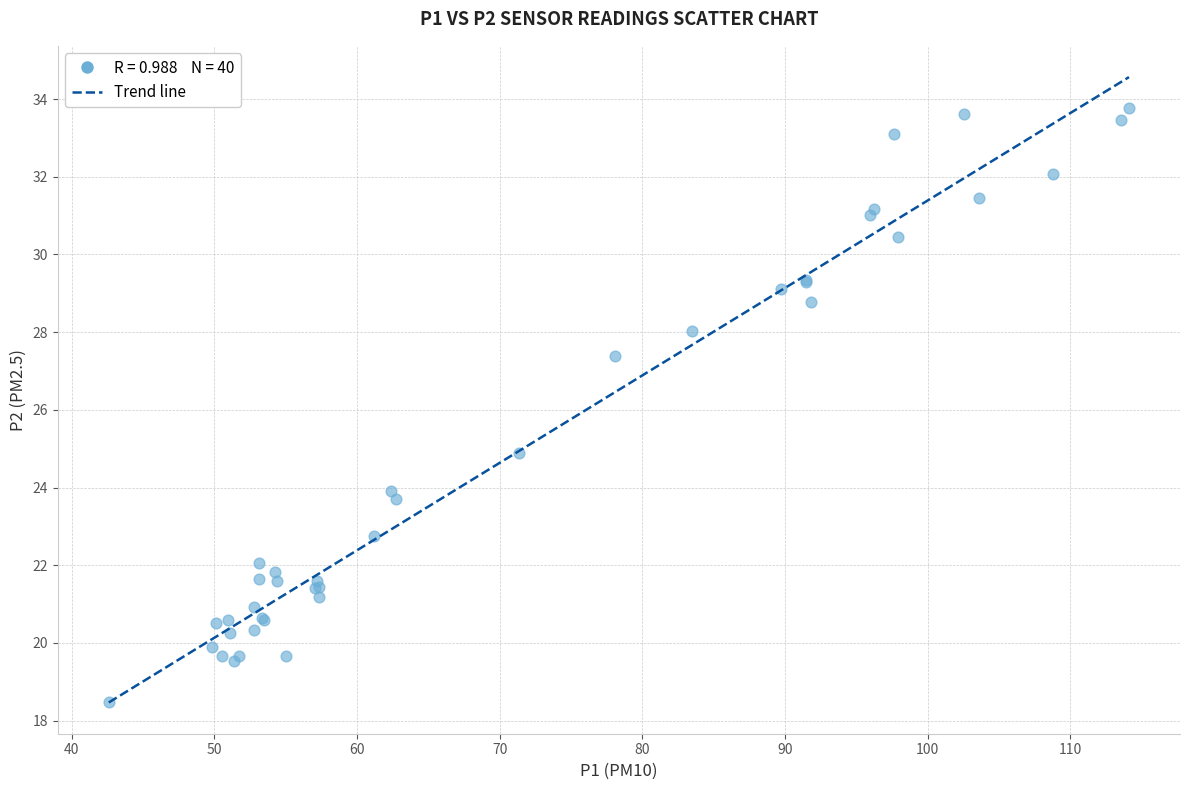

What Y value in the scatter plot is closest to 26?

24.9